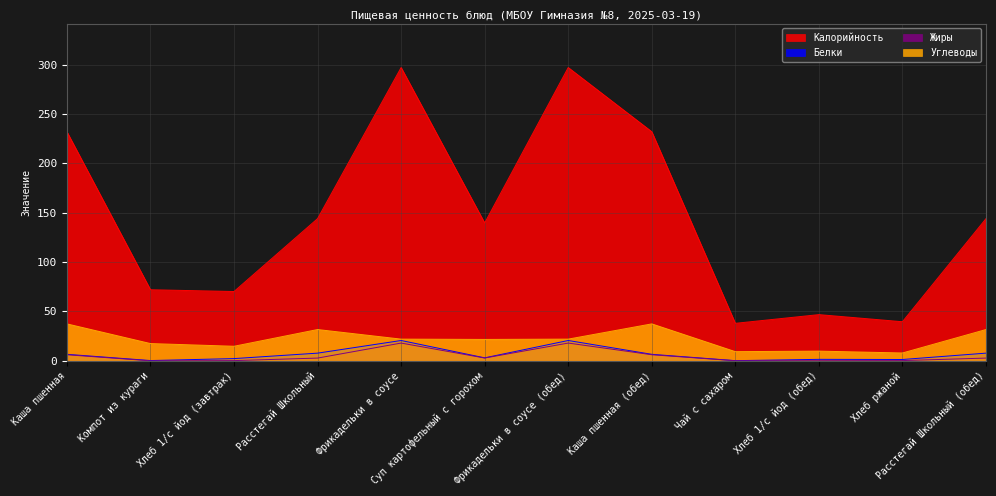

What are all the series names shown in the legend?

Калорийность, Белки, Жиры, Углеводы